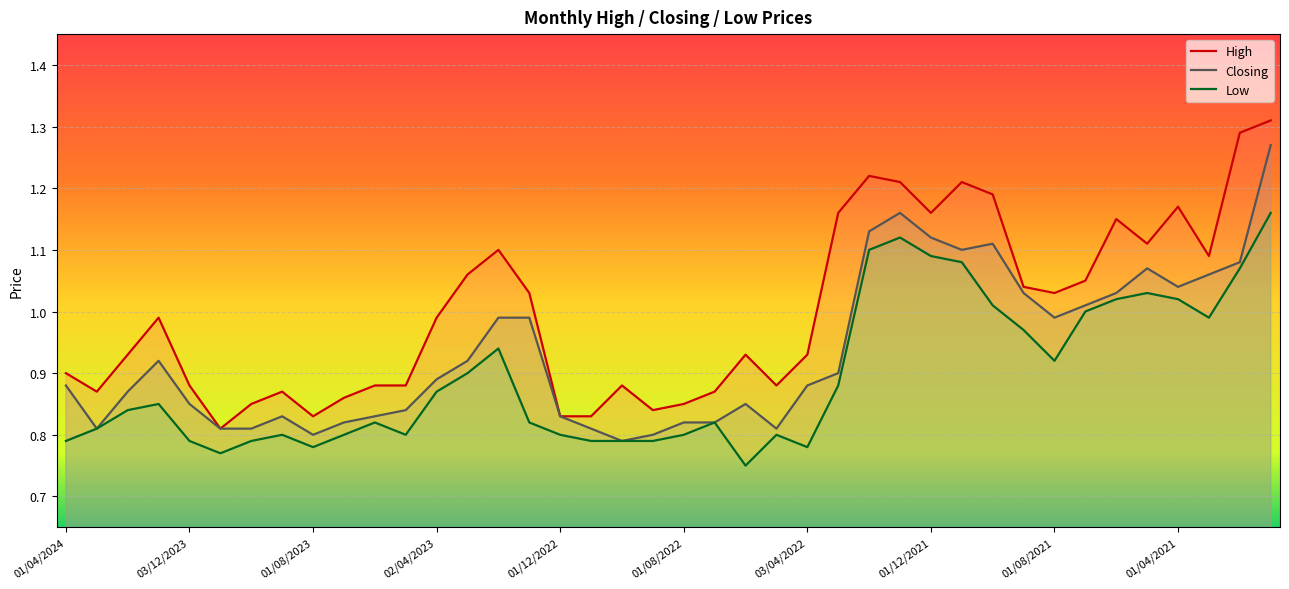

What is the difference between the maximum and second lowest values in the High series?

0.5